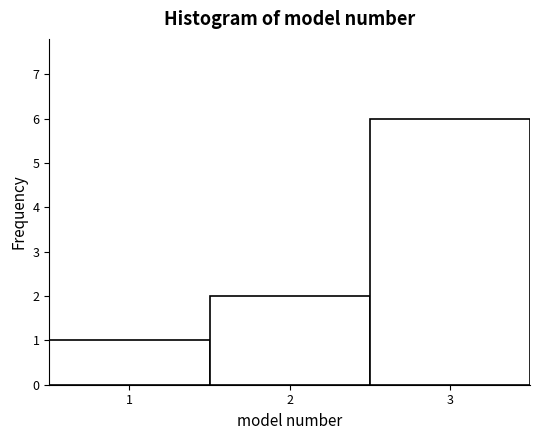

Reading left to right, transcribe this chart: for each bar, give the range it covers on the x-axis and its height. The values are not printed on the chart, so give them approximately, as read against the axis.

0.5 to 1.5: 1
1.5 to 2.5: 2
2.5 to 3.5: 6